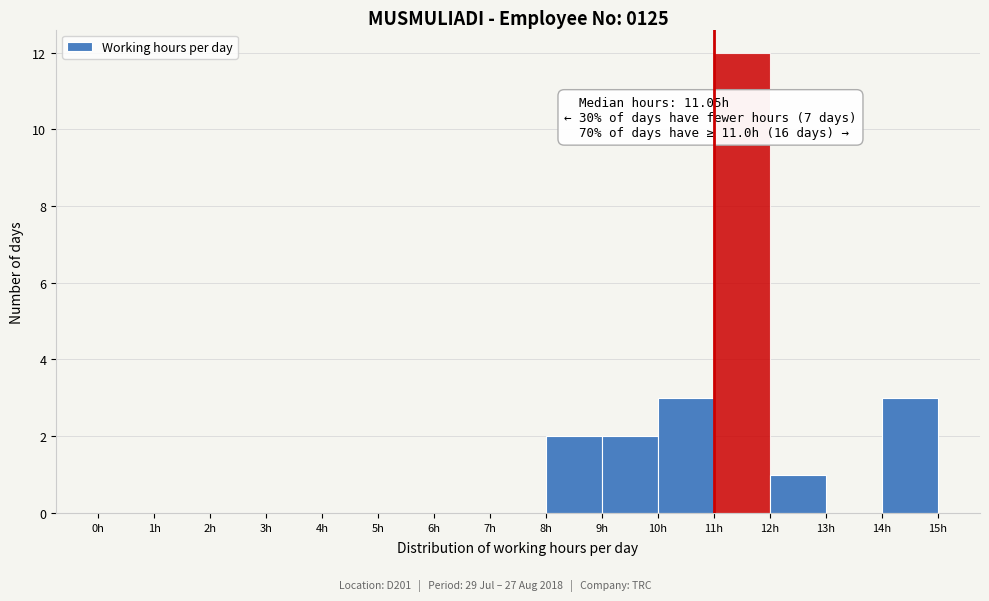

Over which range of the x-axis is the bar tallest?

11 to 12